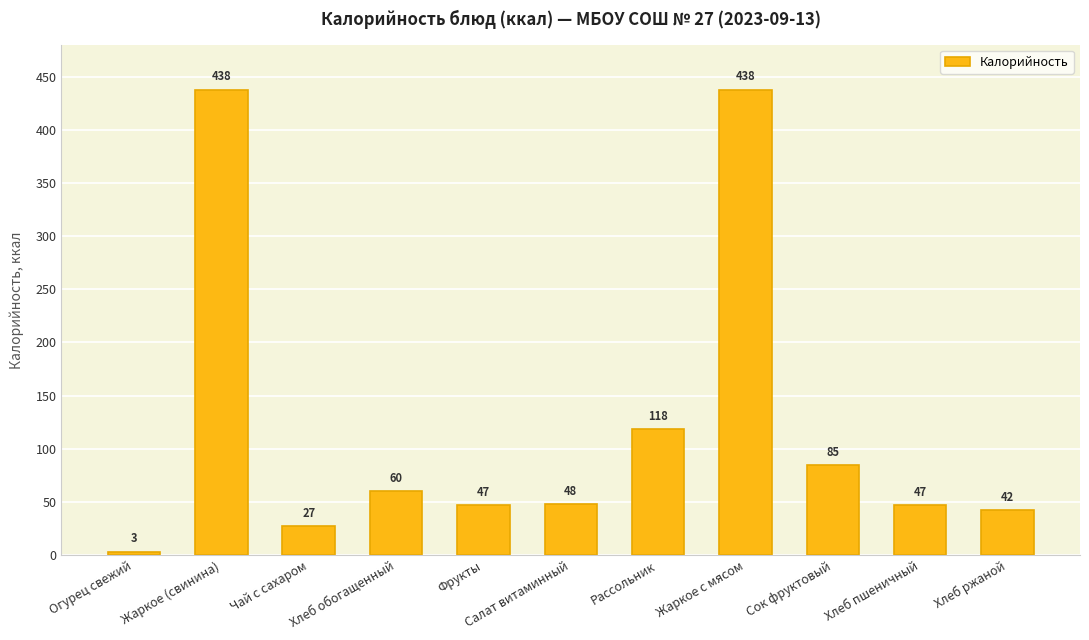

True or false: the data shows 11.8 at Салат витаминный.

False